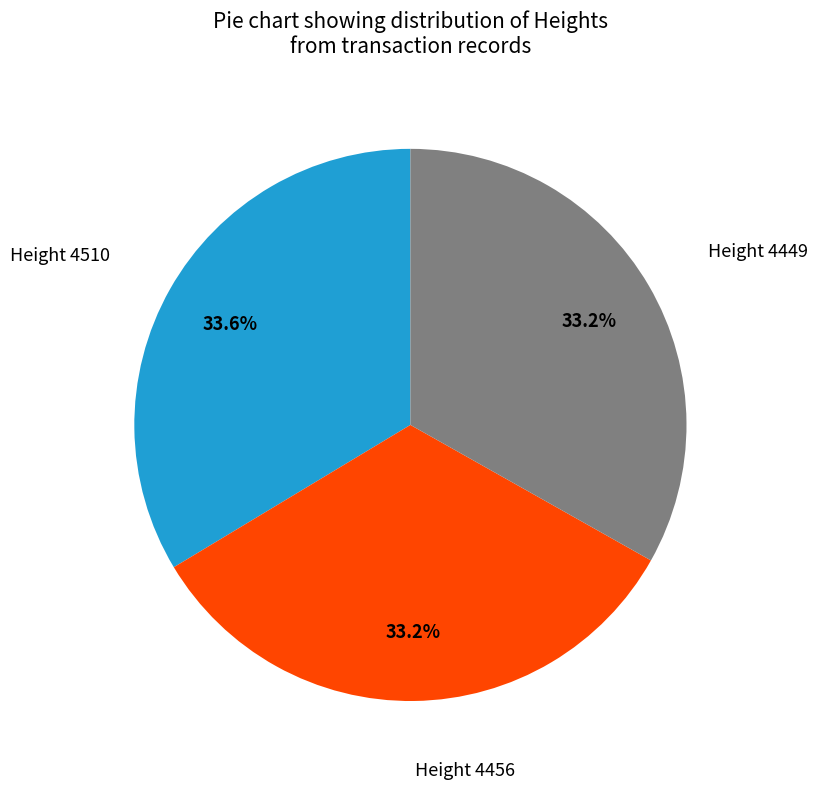

Does any single category account for the majority?

No